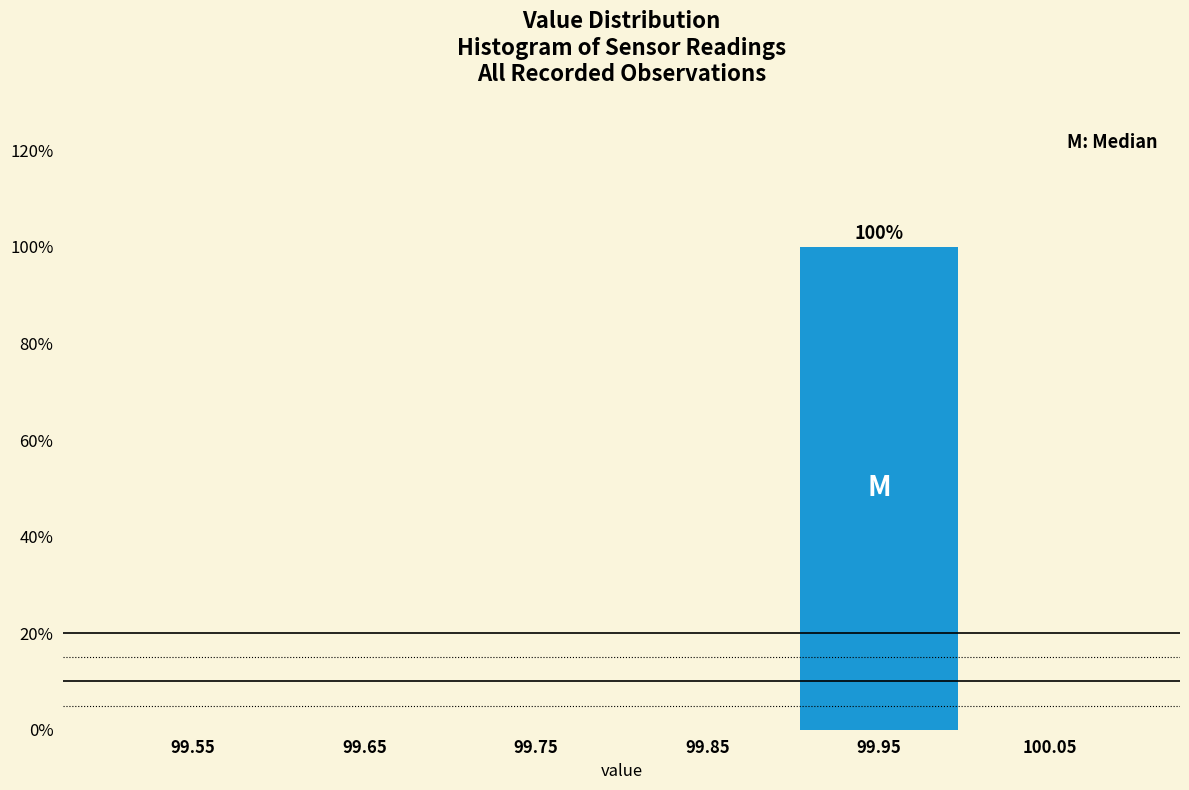

Which range on the x-axis has the tallest bar?

99.9 to 100.0